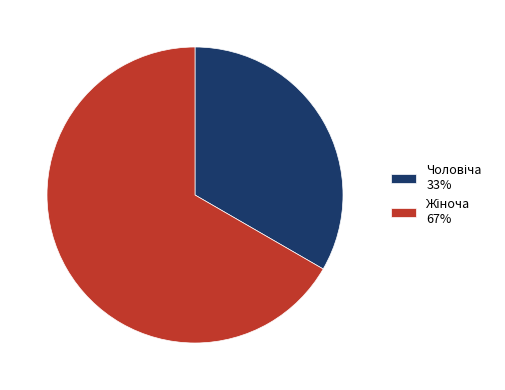

Count the number of slices in the pie.

2